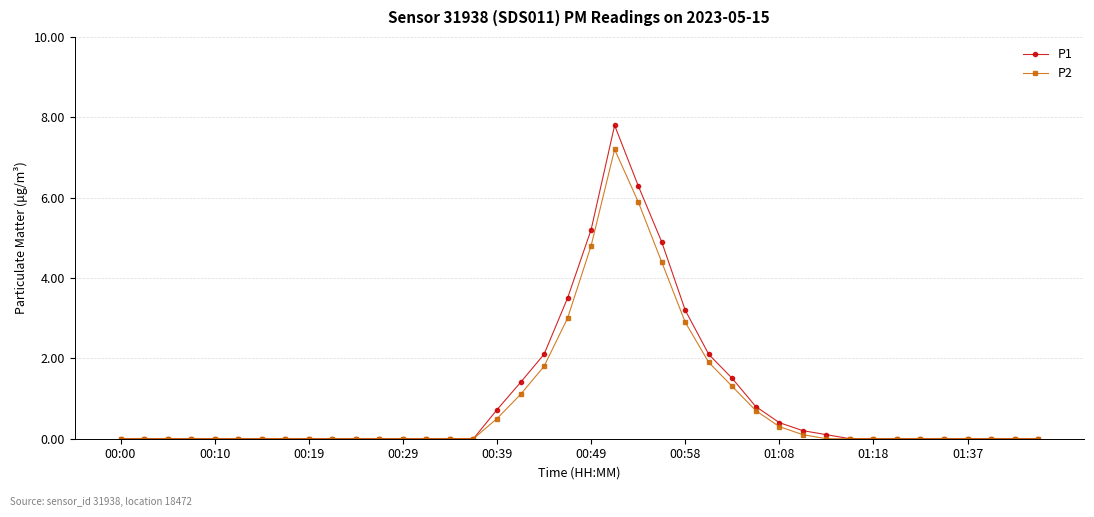

What is the highest value of the P1 series?

7.8